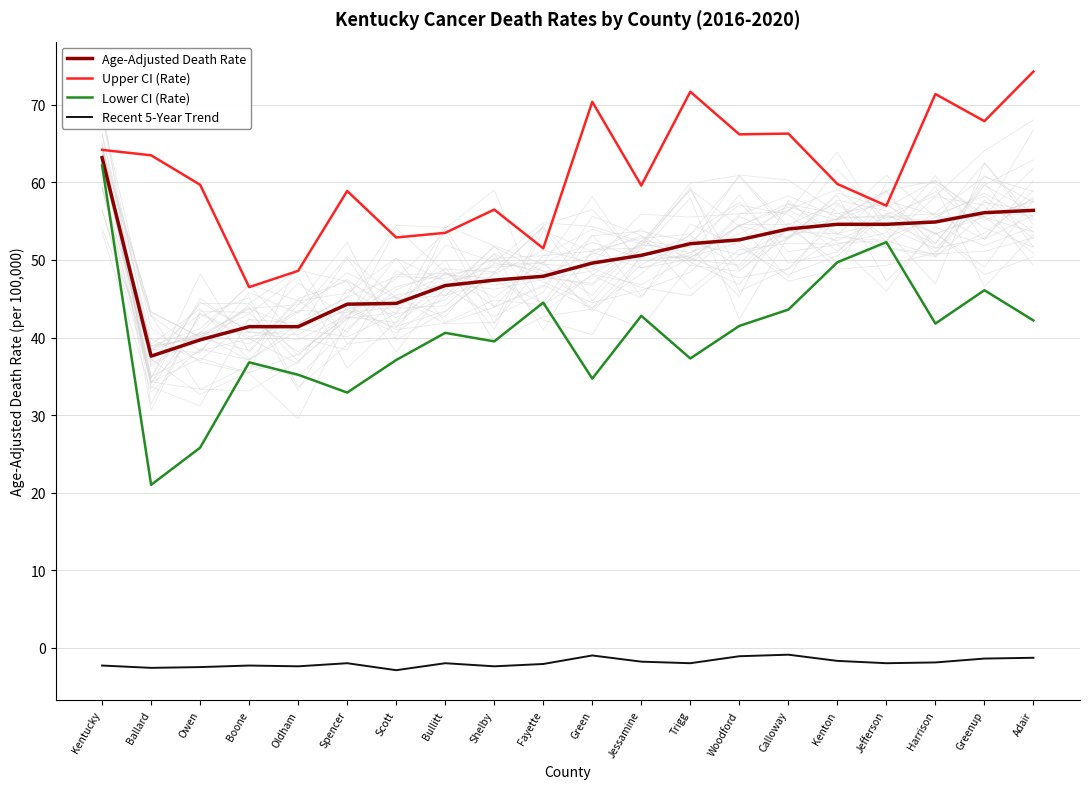

What is the label of the 6th point from the left?

Spencer